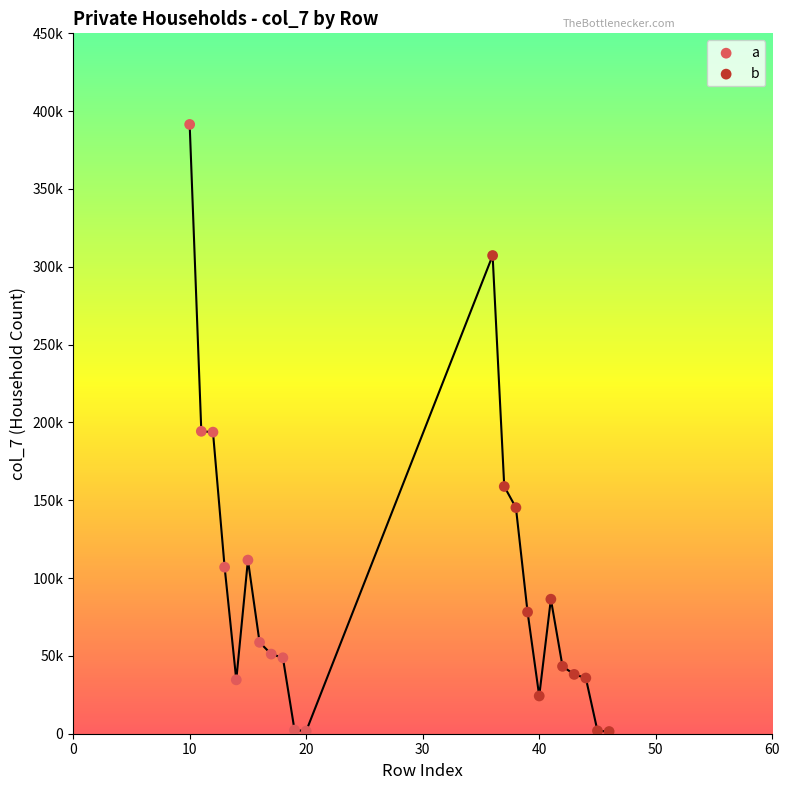

Which series contains the highest Y value?

a